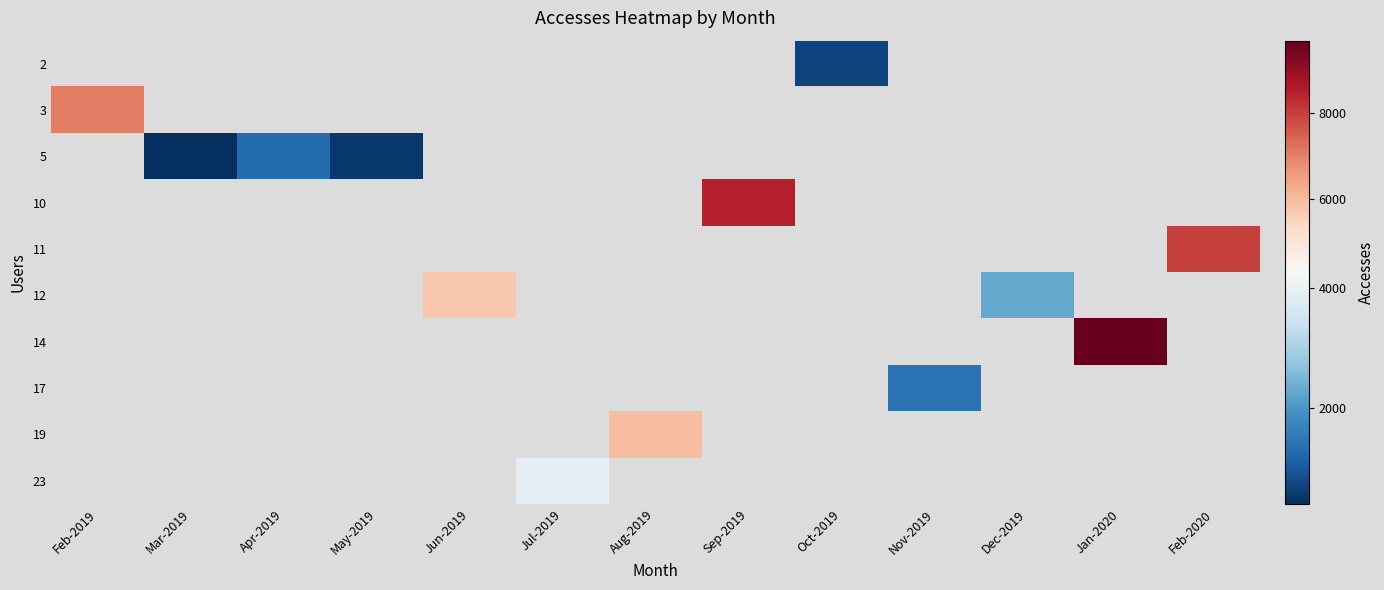

Which label corresponds to the largest value in the chart?

Jan-2020